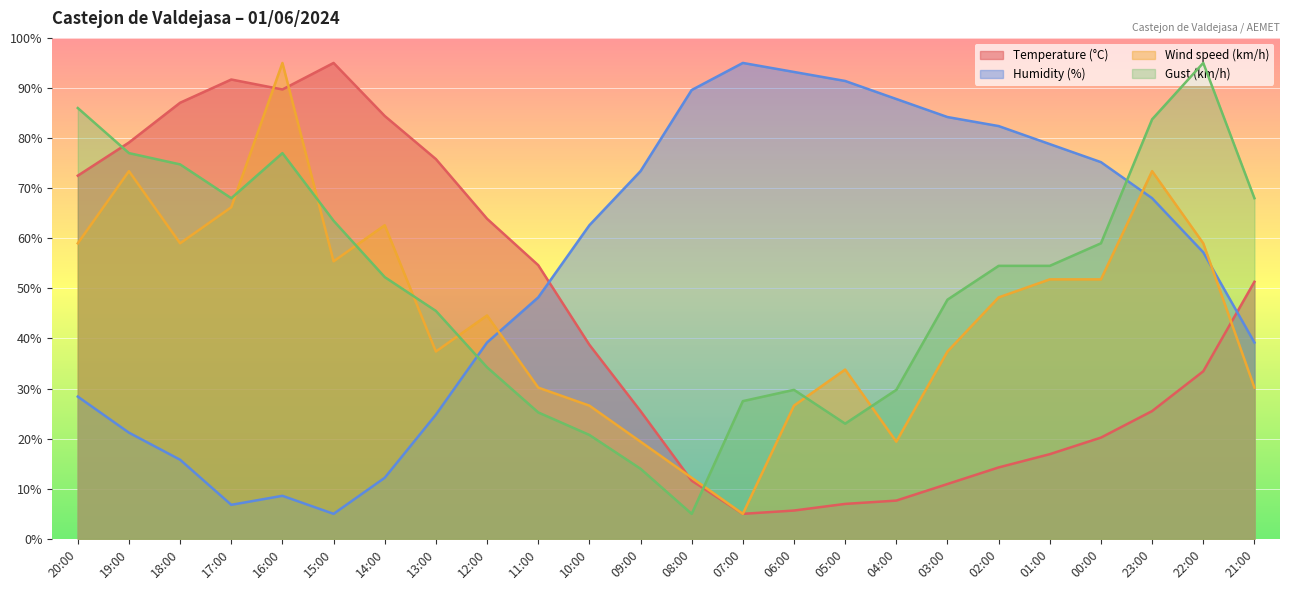

Where is the first local minimum for Gust (km/h)?

17:00